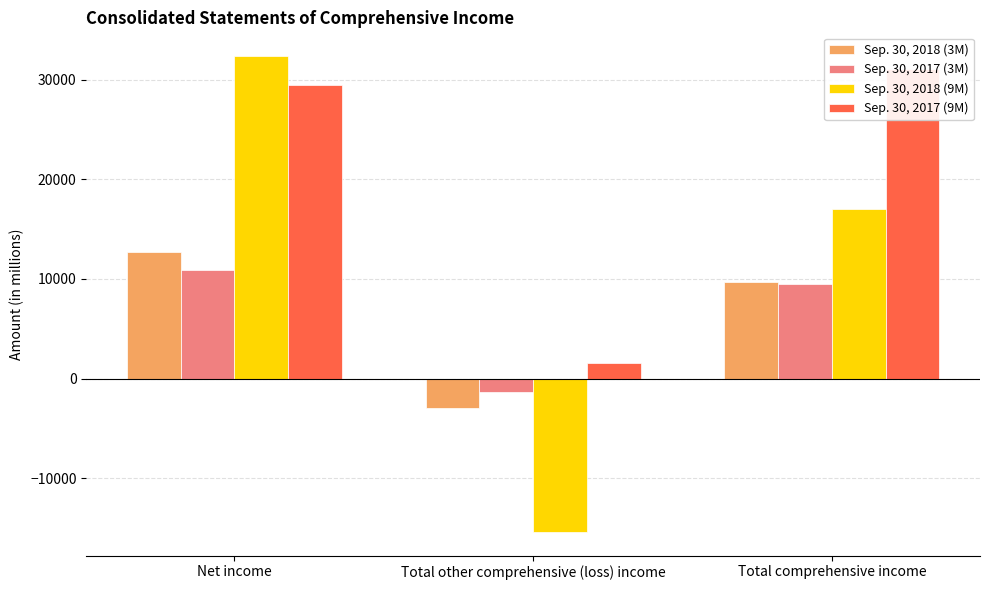

Is the value of Sep. 30, 2017 (3M) at Total comprehensive income greater than the value of Sep. 30, 2017 (9M) at Total other comprehensive (loss) income?

Yes